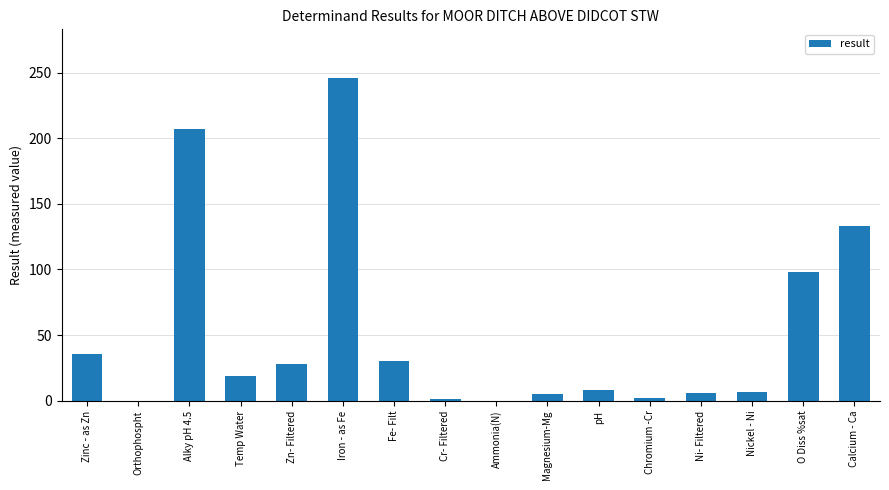

Between pH and Iron - as Fe, which is larger?

Iron - as Fe